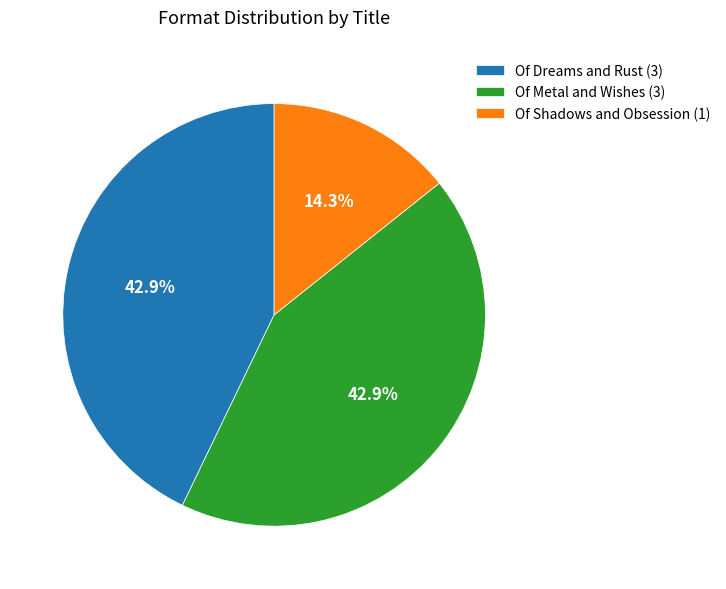

What portion of the pie excludes Of Shadows and Obsession (1)?

85.7%